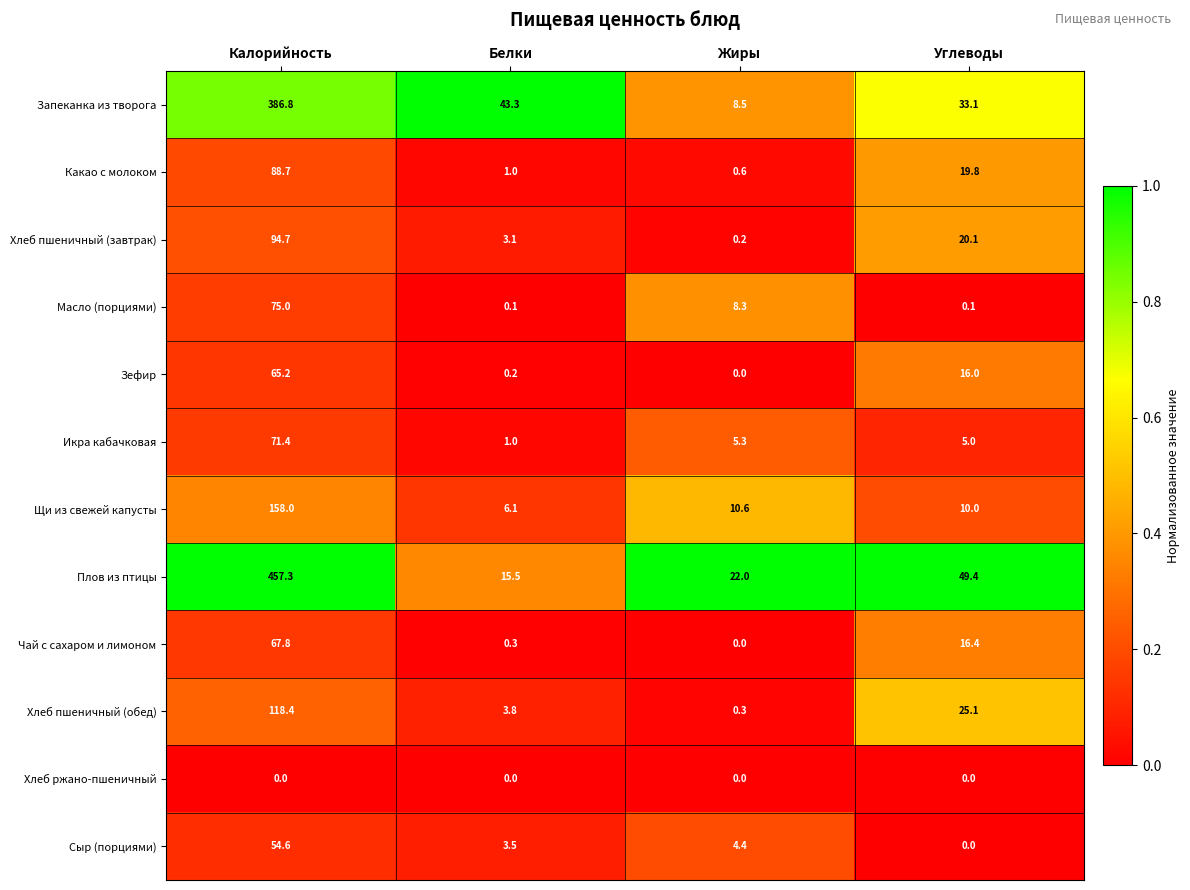

What is the average value of the Запеканка из творога series?

117.9